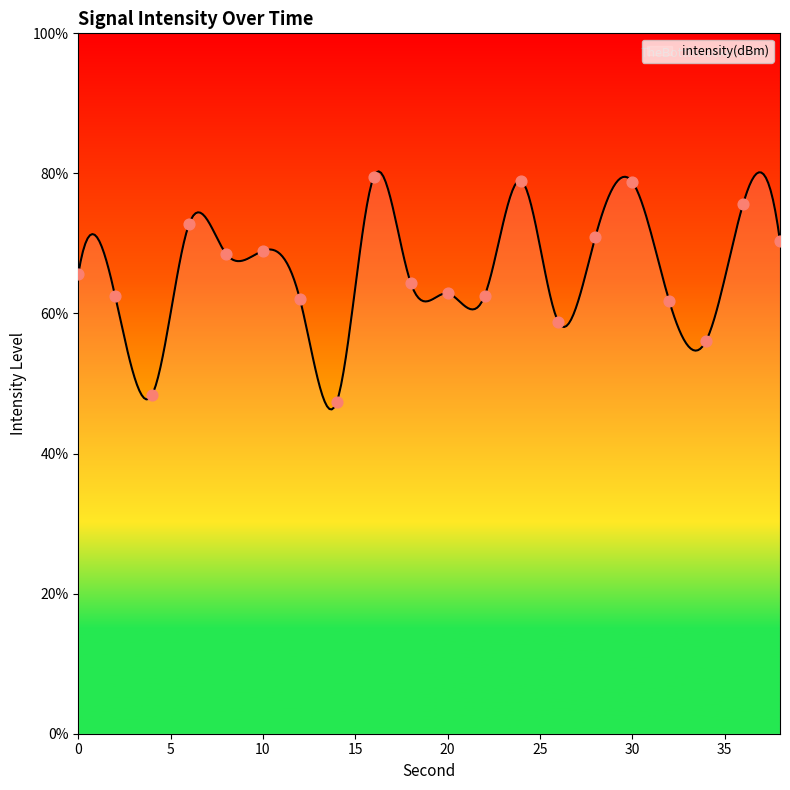

What is the ratio of the value at 32 to the value at 22?

1.0